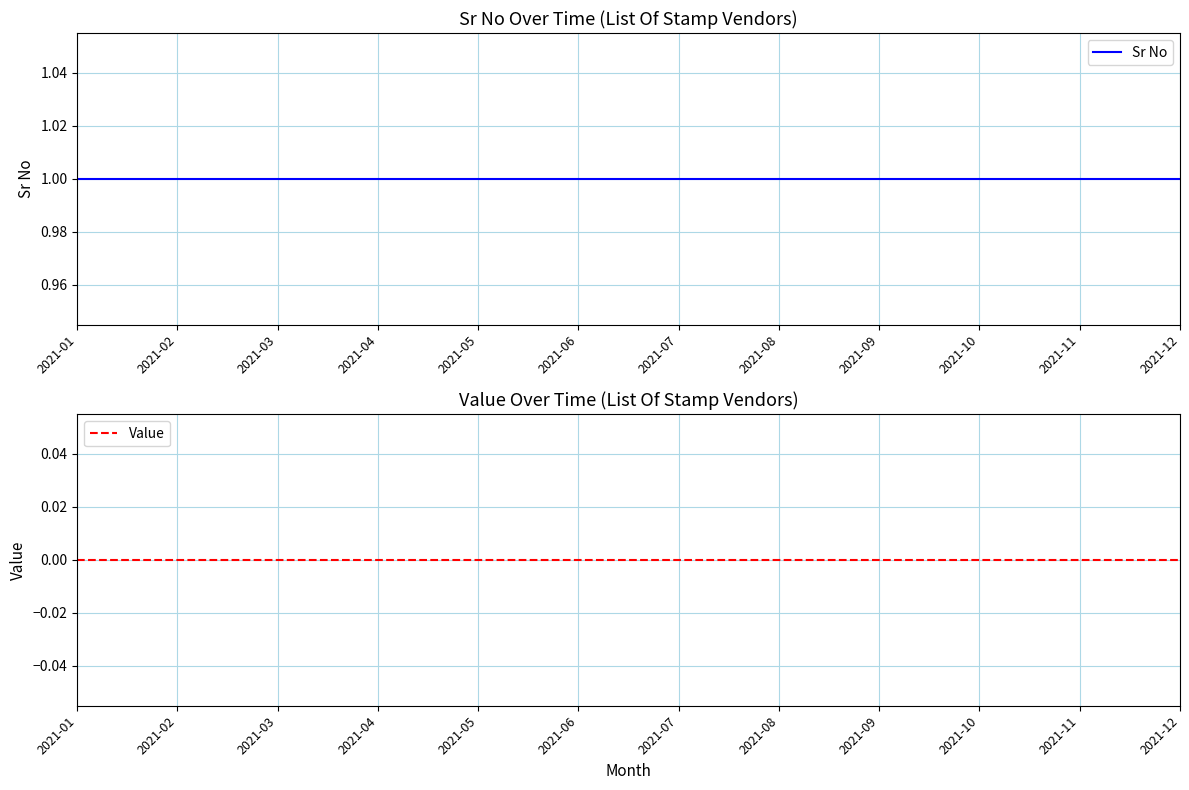

Which series changed the most between 2021-05 and 2021-12?

Sr No